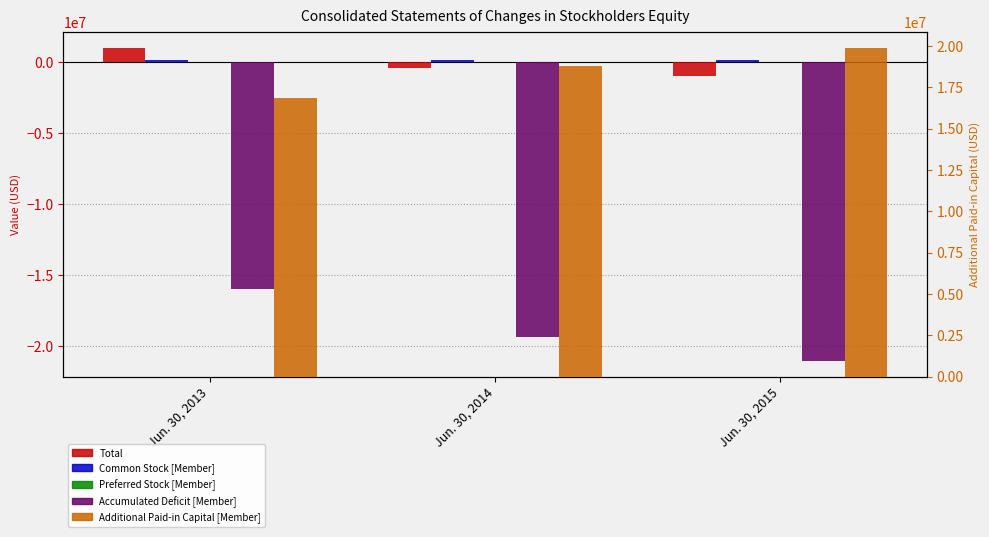

Where does the Common Stock [Member] series first go above 167708?

Jun. 30, 2015